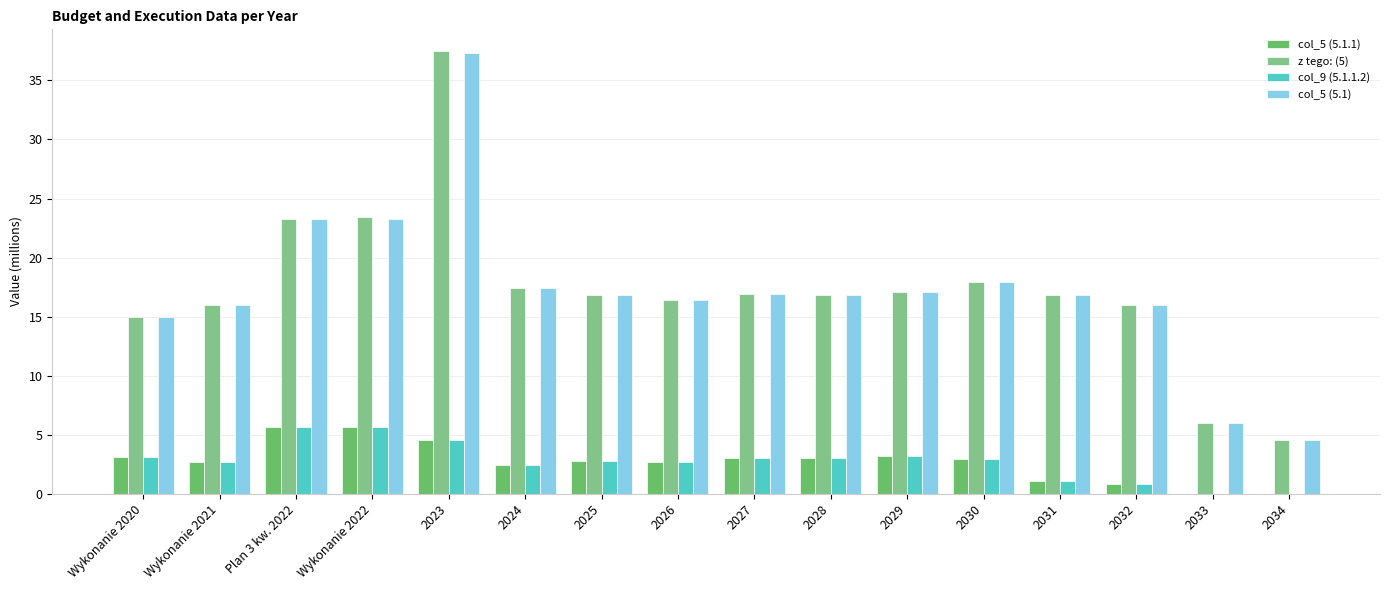

What is the sum of all col_5 (5.1) values?

277.5